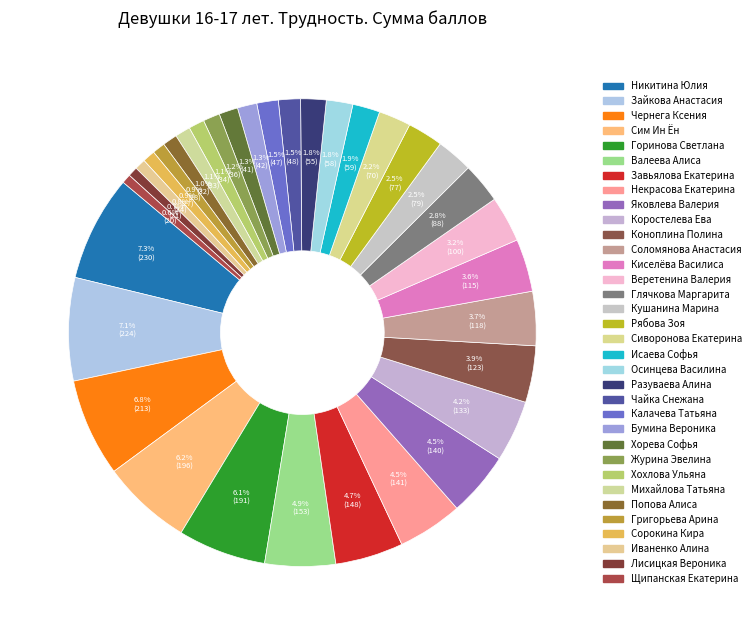

How many segments does this pie chart have?

34